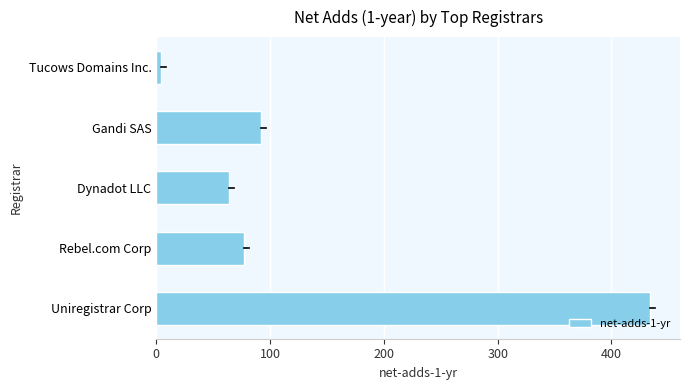

What is the sum of all values?

671